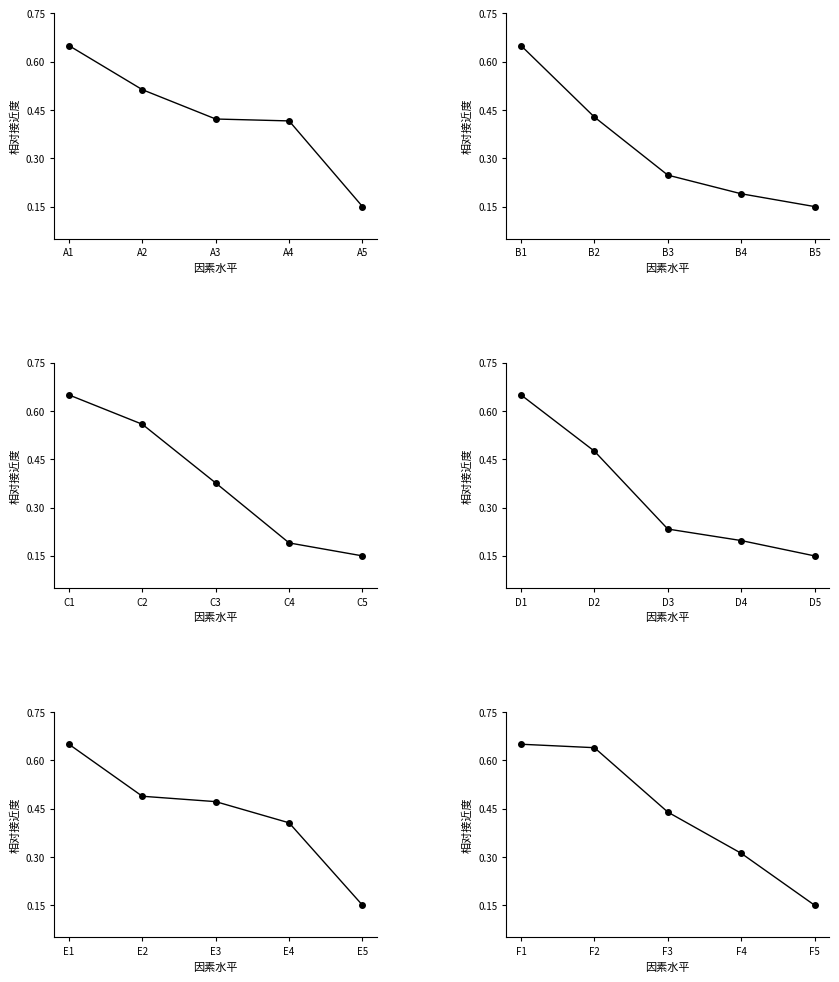

Which category has the lowest value across all series?

A5